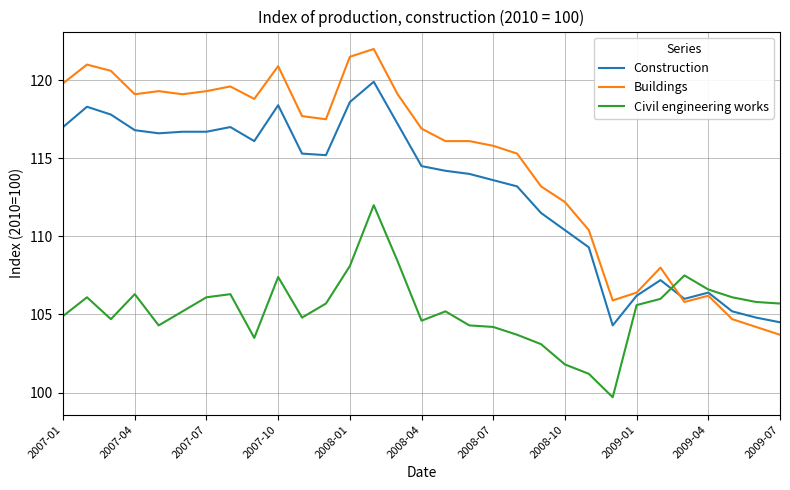

Which series has the widest spread of values?

Buildings